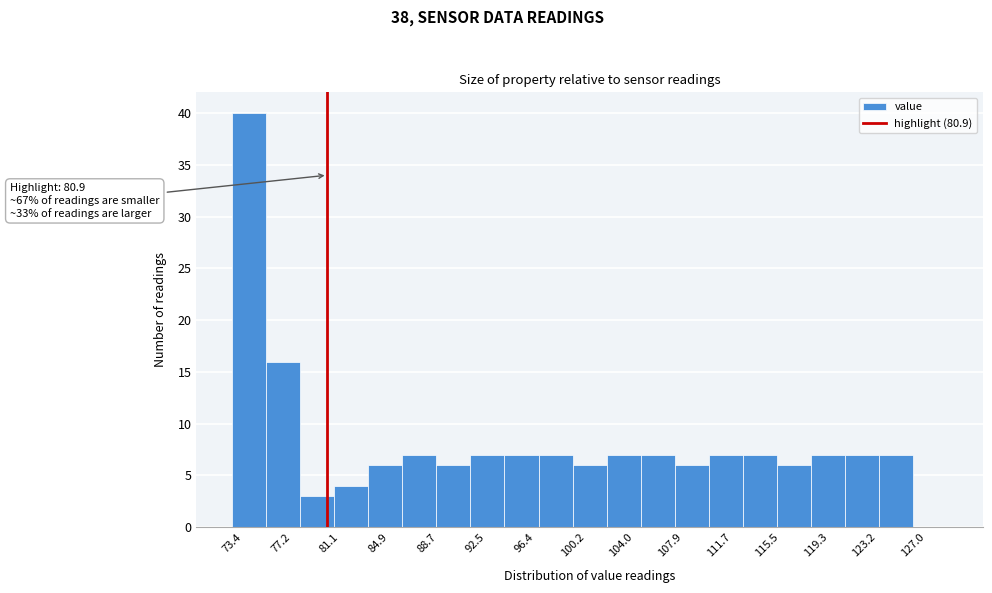

Over which range of the x-axis is the bar tallest?

73.5 to 76.0